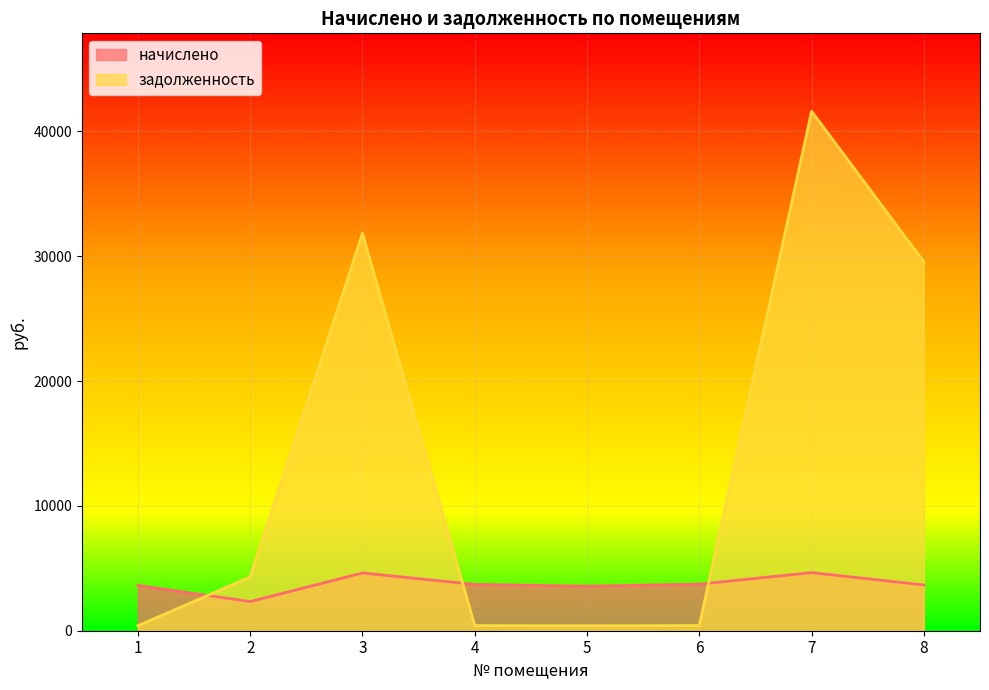

What is the difference between the начислено values at 4 and 7?

946.4